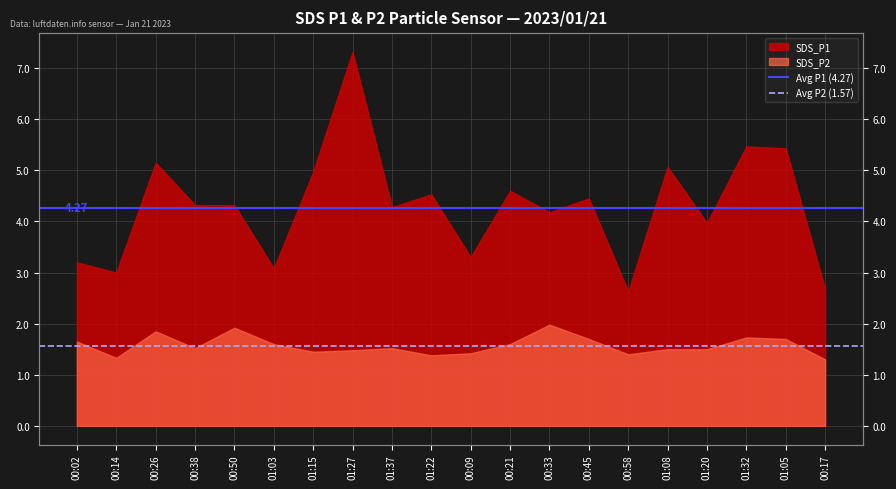

Rank the series at 00:14 from lowest to highest value.

Avg P2 (1.57), Avg P1 (4.27)